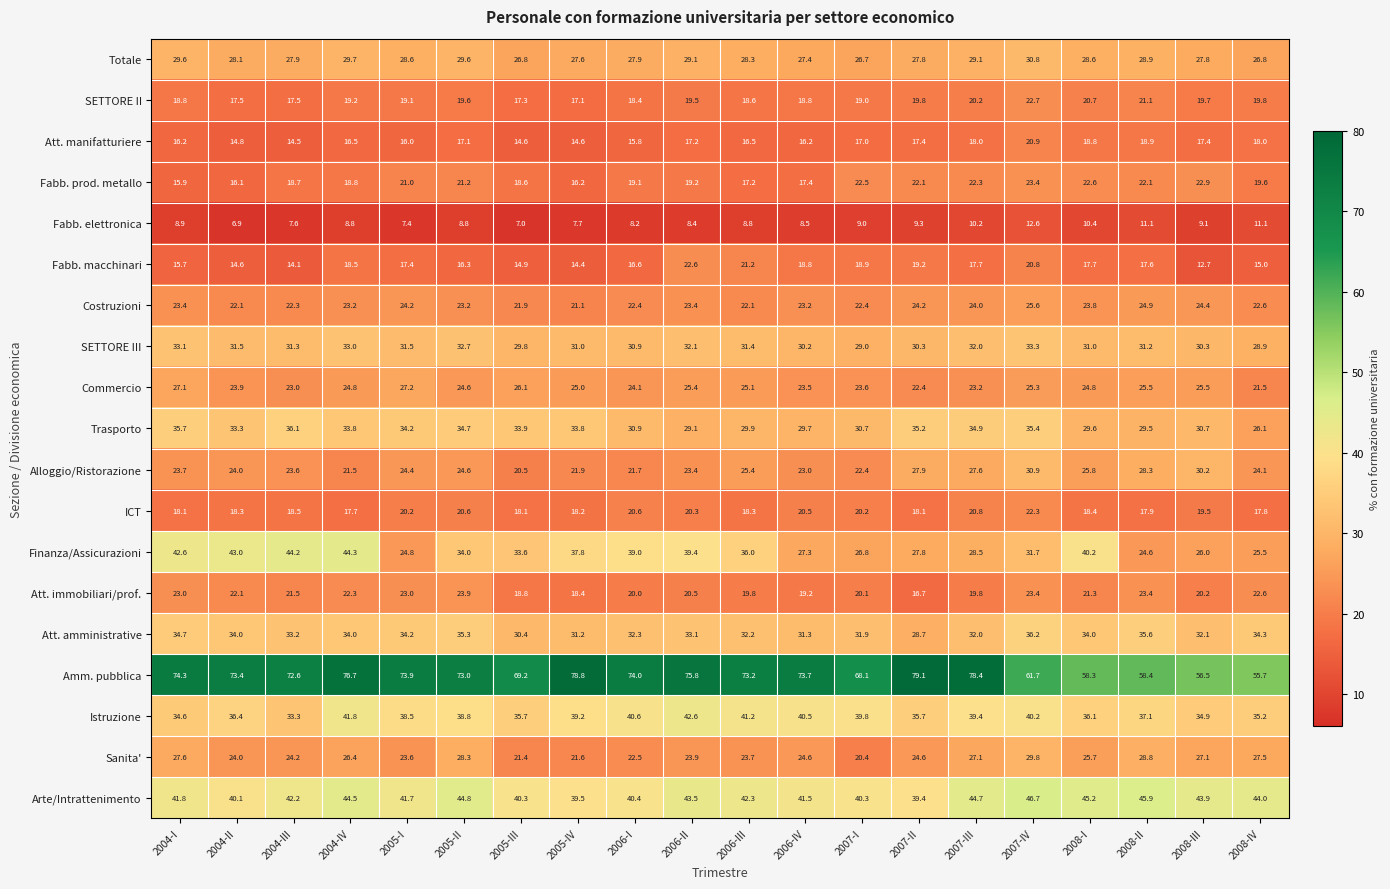

The value of Fabb. macchinari at 2008-IV is 15.0. True or false?

True